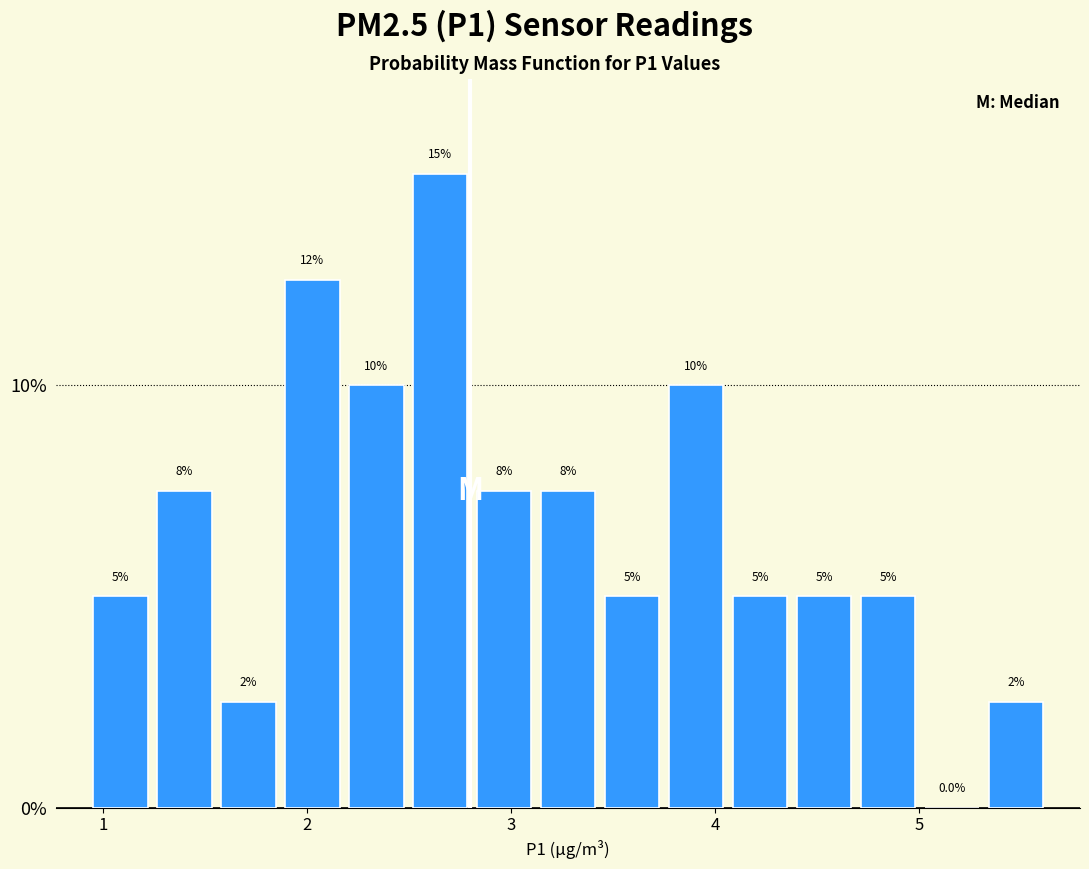

Around what value on the x-axis is the tallest bar? Give the approximate position of its centre, as read against the axis.

2.7